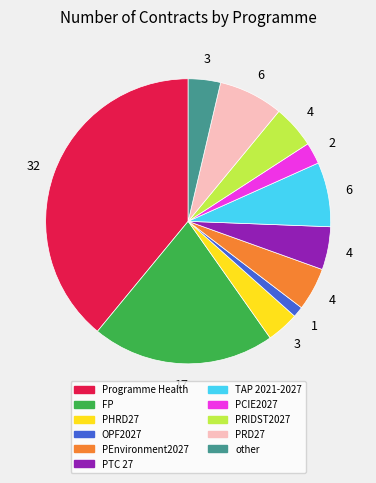

Count the number of slices in the pie.

11